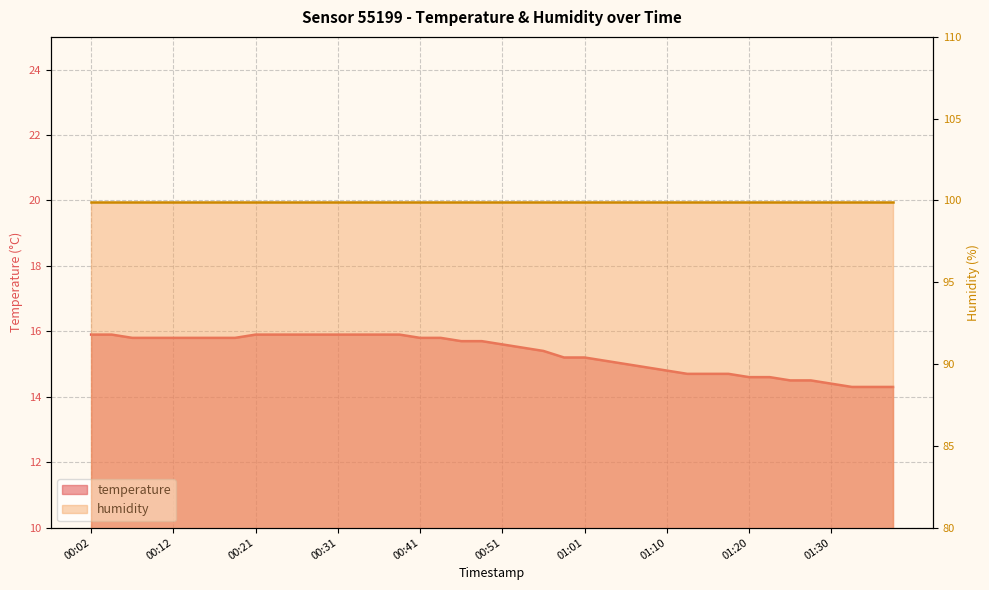

Reading right to left, extract all data points from this chart.

14.3	14.3	14.3	14.4	14.5	14.5	14.6	14.6	14.7	14.7	14.7	14.8	14.9	15.0	15.1	15.2	15.2	15.4	15.5	15.6	15.7	15.7	15.8	15.8	15.9	15.9	15.9	15.9	15.9	15.9	15.9	15.9	15.8	15.8	15.8	15.8	15.8	15.8	15.9	15.9